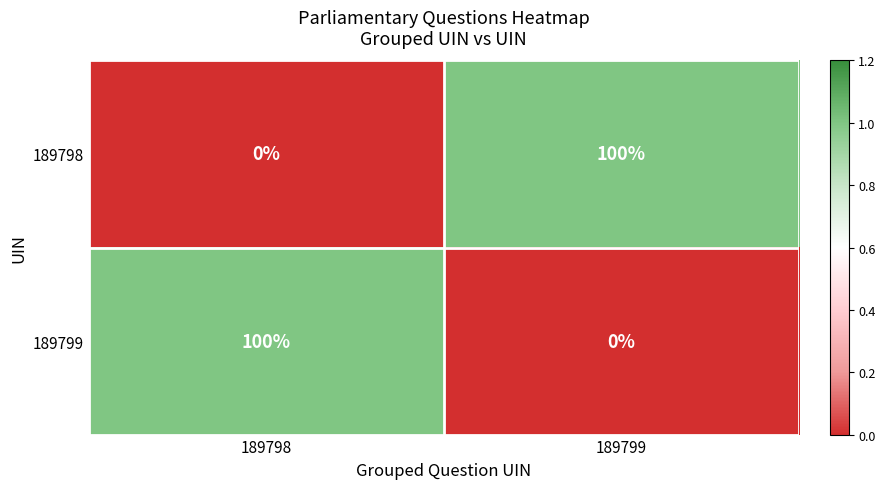

What is the spread (max minus min) of values at 189799?

100